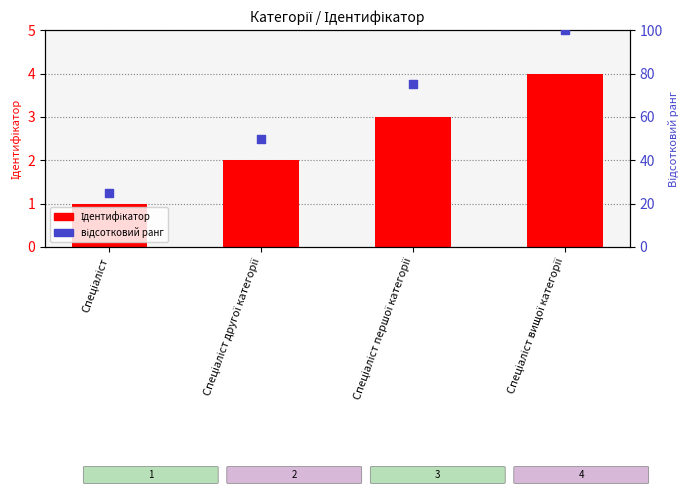

Which series reaches the maximum Y coordinate?

відсотковий ранг